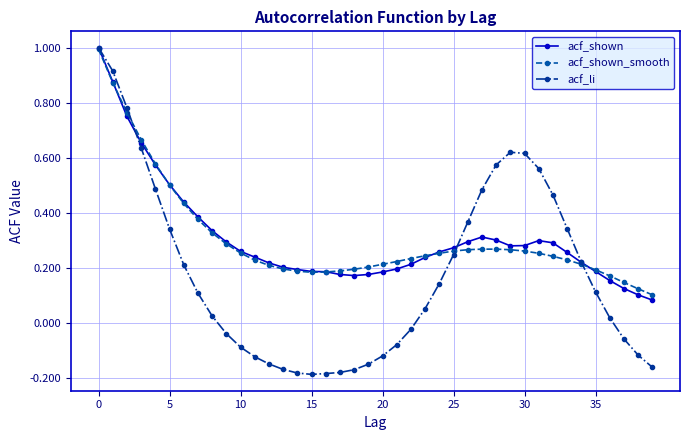

True or false: acf_shown has more than 1 interior local peaks.

True